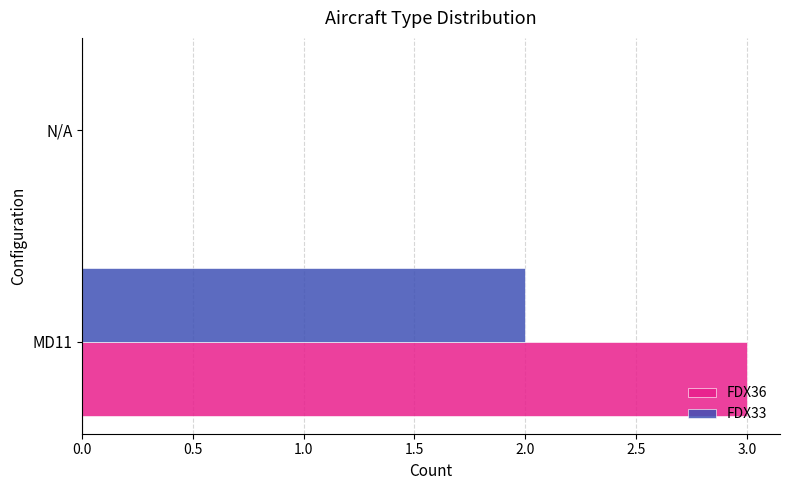

True or false: FDX36 has a value of 1 at MD11.

False